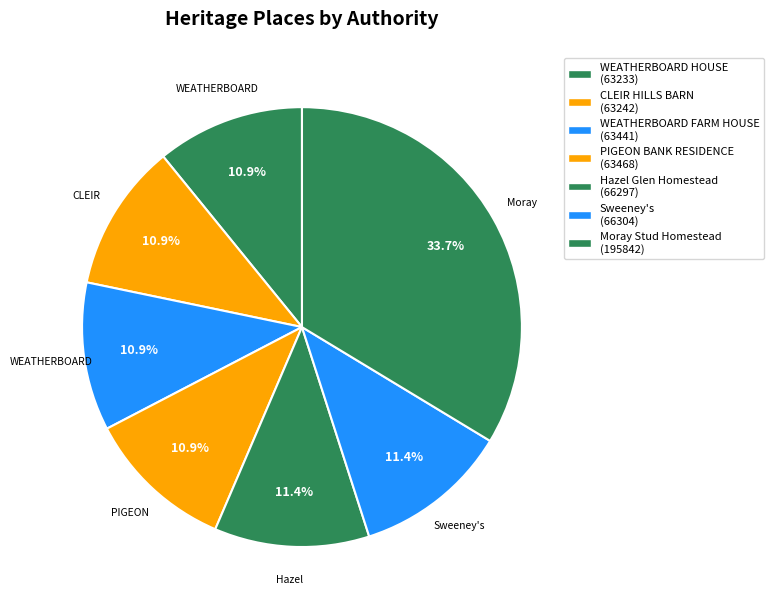

To the nearest percent, what portion does Sweeney's represent?

11%